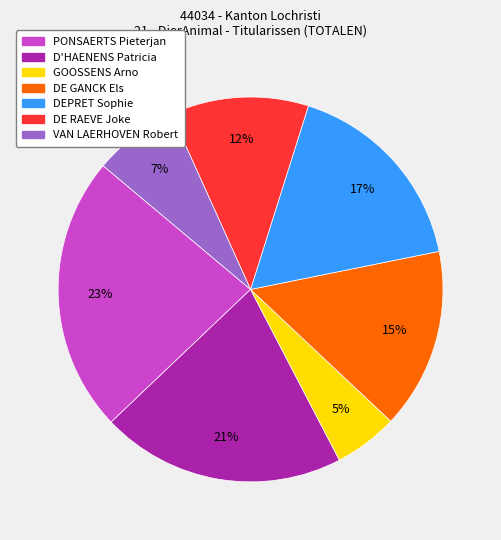

What is the smallest slice in the pie chart?

GOOSSENS Arno